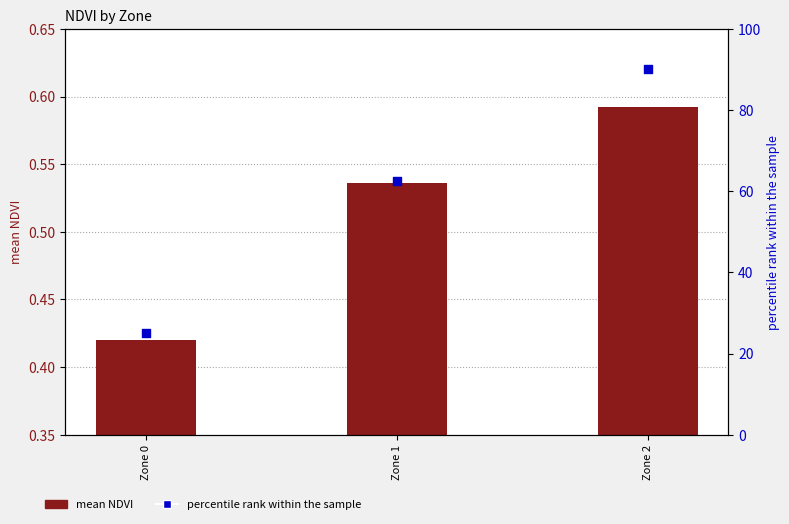

Is the value of mean NDVI at Zone 1 greater than the value of percentile rank within the sample at Zone 2?

No